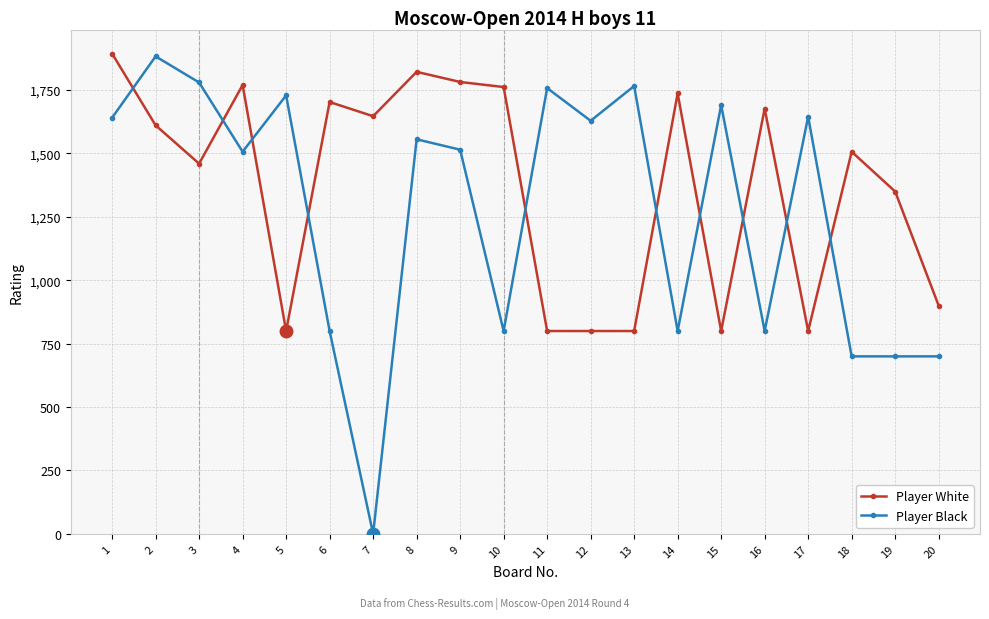

True or false: Player White has a value of 1350 at 19.

True